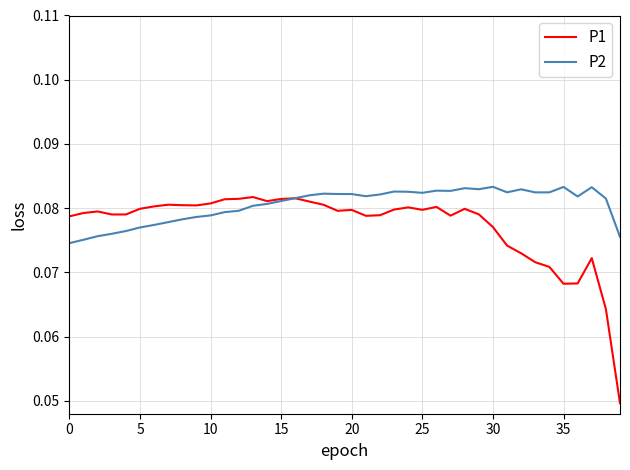

Is this an area chart (filled region under the line)?

No